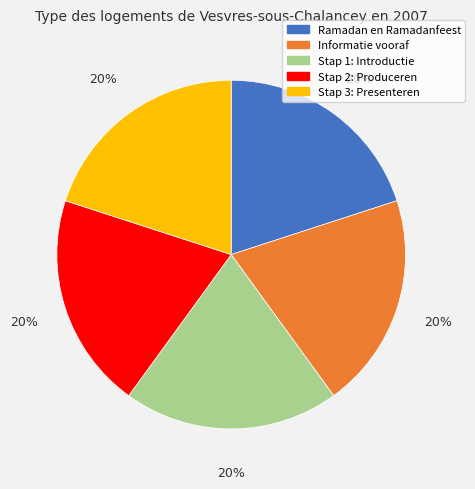

What percentage is the Informatie vooraf slice, to the nearest percent?

20%